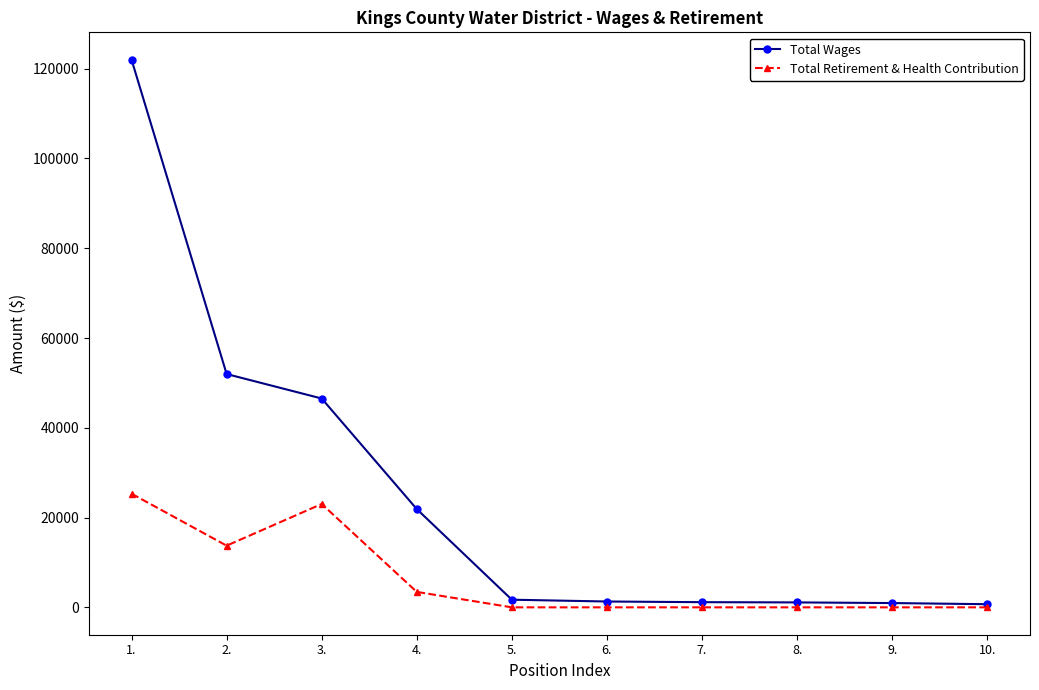

What is the value of the Total Wages point at the 2nd from the left?

51974